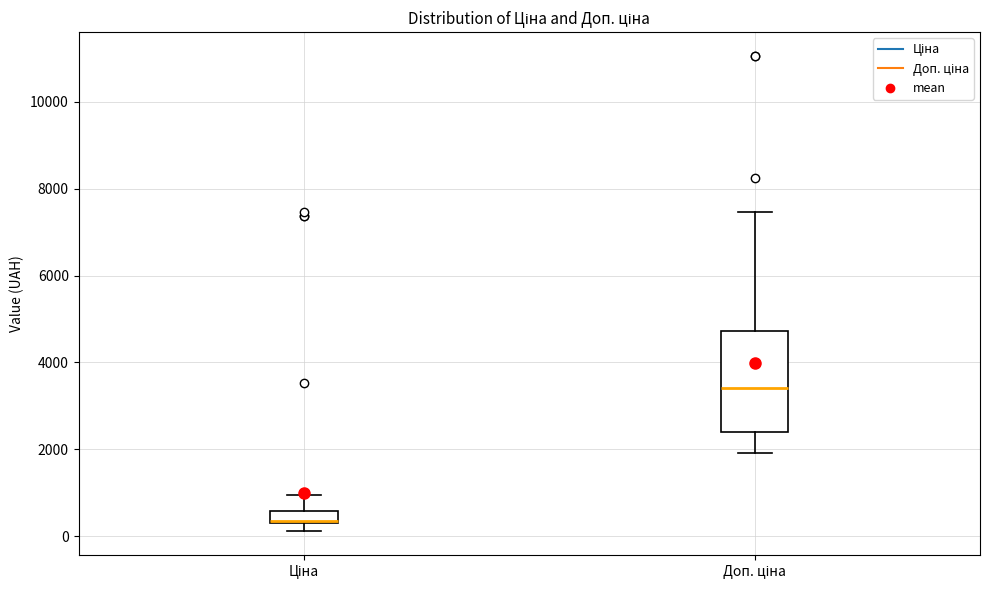

Where is the lower edge of the box for Ціна on the y-axis? The values are not printed on the chart, so give them approximately, as read against the axis.

400